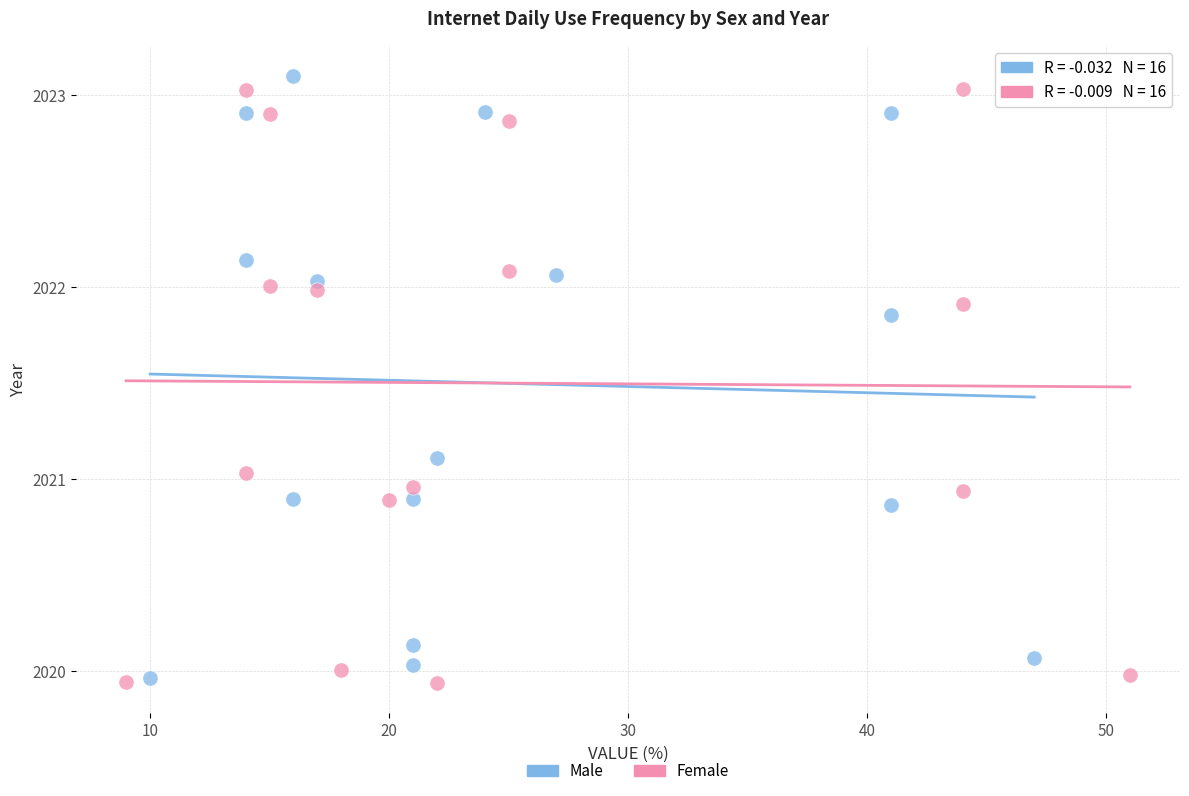

What are all the series names shown in the legend?

Male, Female